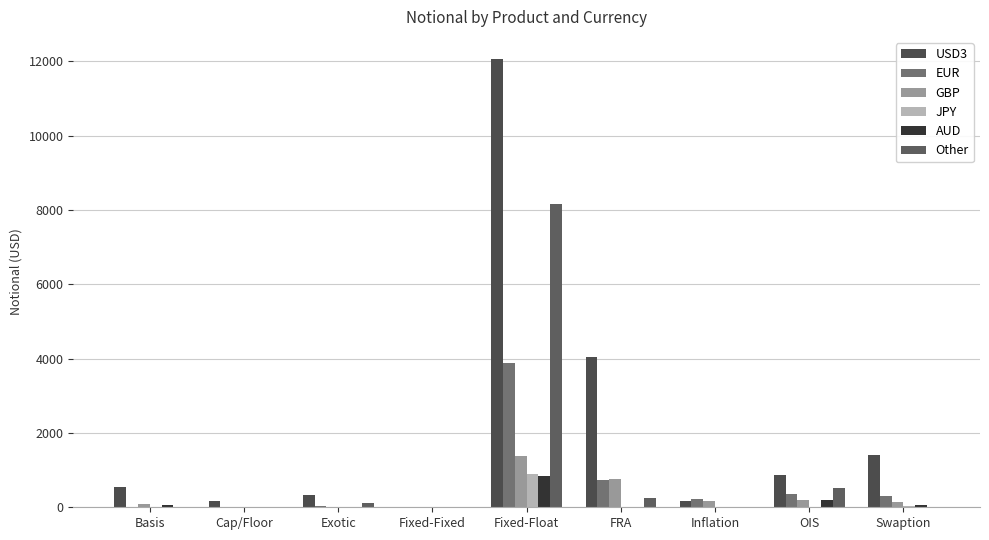

Reading left to right, transcribe all the data shown in this chart.

USD3: Basis=544	Cap/Floor=157	Exotic=334	Fixed-Fixed=3	Fixed-Float=12056	FRA=4054	Inflation=170	OIS=864	Swaption=1399
EUR: Basis=0	Cap/Floor=17	Exotic=31	Fixed-Fixed=1	Fixed-Float=3878	FRA=734	Inflation=212	OIS=350	Swaption=315
GBP: Basis=91	Cap/Floor=13	Exotic=19	Fixed-Fixed=0	Fixed-Float=1375	FRA=748	Inflation=169	OIS=206	Swaption=144
JPY: Basis=13	Cap/Floor=6	Exotic=2	Fixed-Fixed=0	Fixed-Float=886	FRA=0	Inflation=0	OIS=6	Swaption=27
AUD: Basis=70	Cap/Floor=0	Exotic=0	Fixed-Fixed=0	Fixed-Float=833	FRA=0	Inflation=0	OIS=206	Swaption=65
Other: Basis=10	Cap/Floor=2	Exotic=107	Fixed-Fixed=0	Fixed-Float=8166	FRA=248	Inflation=3	OIS=516	Swaption=19